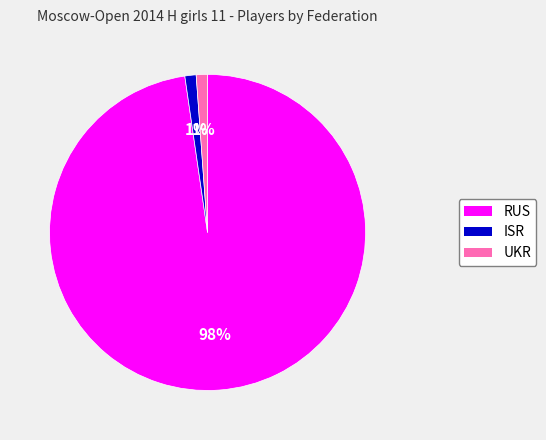

How many segments does this pie chart have?

3